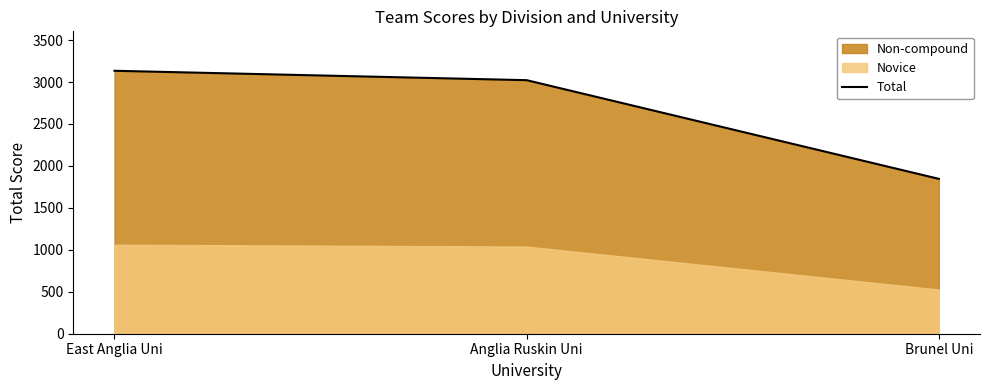

What is the difference between the maximum and minimum values?

1288